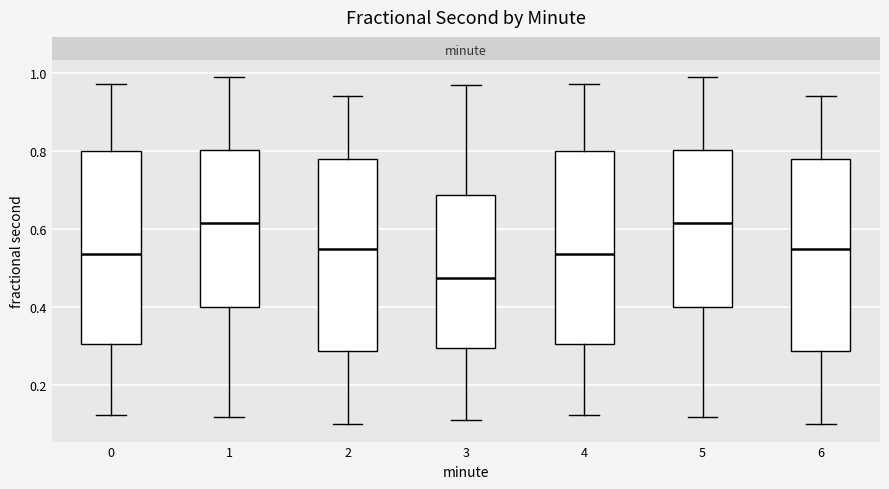

Reading left to right, transcribe this box plot: for each box, give where its median line is, the range the box spans, and where its two whiskers end, as read against the y-axis. The values are not printed on the chart, so give them approximately, as read against the axis.

0: median 0.54, box 0.30 to 0.80, whiskers 0.12 to 0.98
1: median 0.62, box 0.40 to 0.80, whiskers 0.12 to 0.98
2: median 0.54, box 0.28 to 0.78, whiskers 0.10 to 0.94
3: median 0.48, box 0.30 to 0.68, whiskers 0.12 to 0.96
4: median 0.54, box 0.30 to 0.80, whiskers 0.12 to 0.98
5: median 0.62, box 0.40 to 0.80, whiskers 0.12 to 0.98
6: median 0.54, box 0.28 to 0.78, whiskers 0.10 to 0.94